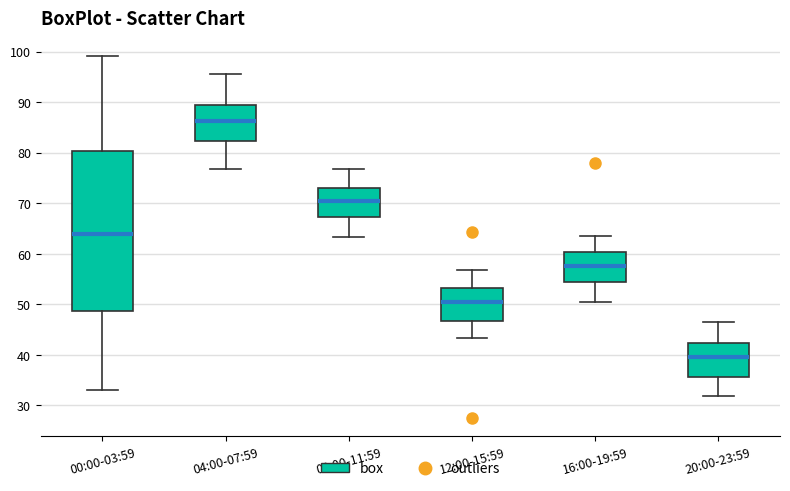

Reading left to right, transcribe this box plot: for each box, give where its median line is, the range the box spans, and where its two whiskers end, as read against the y-axis. The values are not printed on the chart, so give them approximately, as read against the axis.

00:00-03:59: median 64, box 49 to 80, whiskers 33 to 99
04:00-07:59: median 86, box 82 to 89, whiskers 77 to 96
08:00-11:59: median 70, box 67 to 73, whiskers 63 to 77
12:00-15:59: median 50, box 47 to 53, whiskers 43 to 57
16:00-19:59: median 58, box 54 to 60, whiskers 50 to 64
20:00-23:59: median 40, box 36 to 42, whiskers 32 to 47